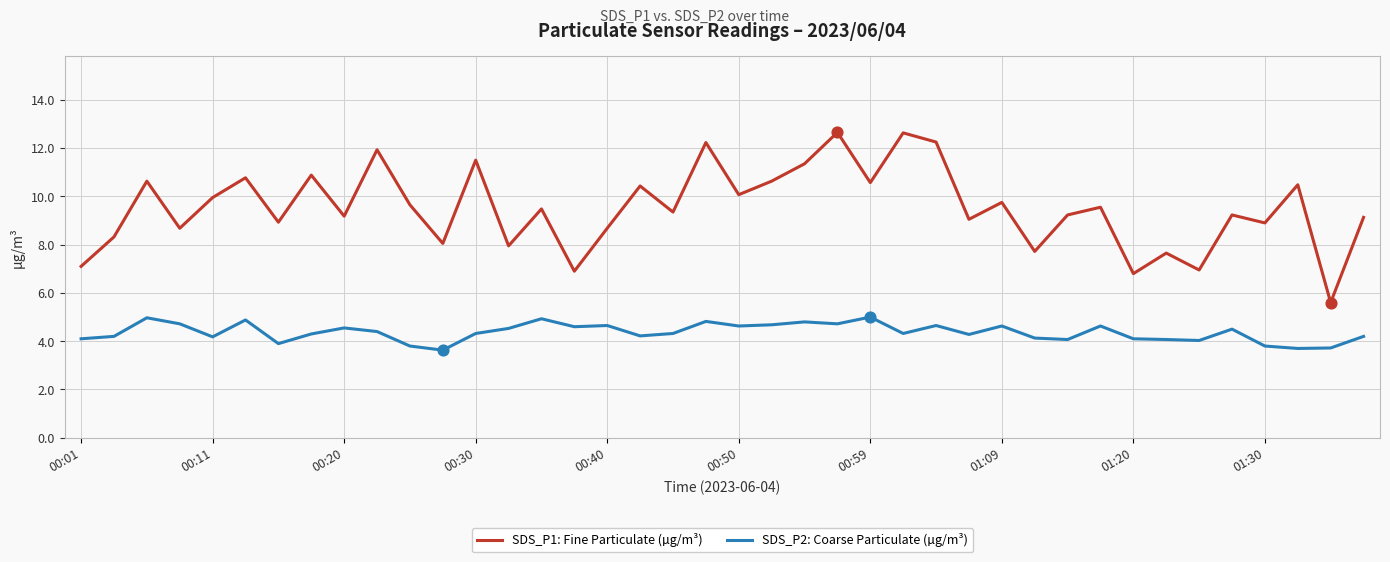

What is the minimum value shown in the chart?

3.6